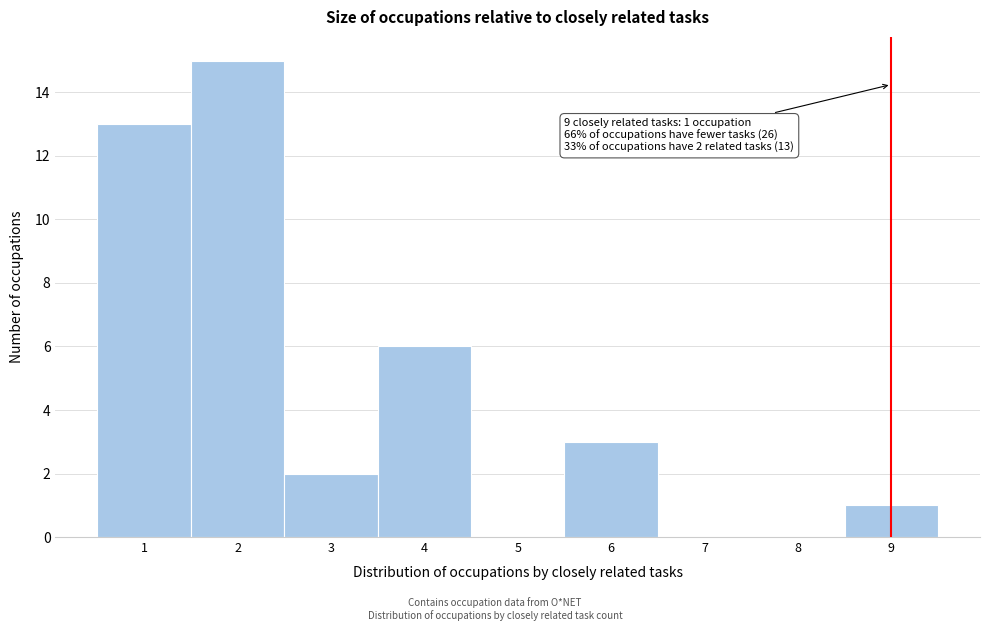

Which range on the x-axis has the tallest bar?

1.5 to 2.5